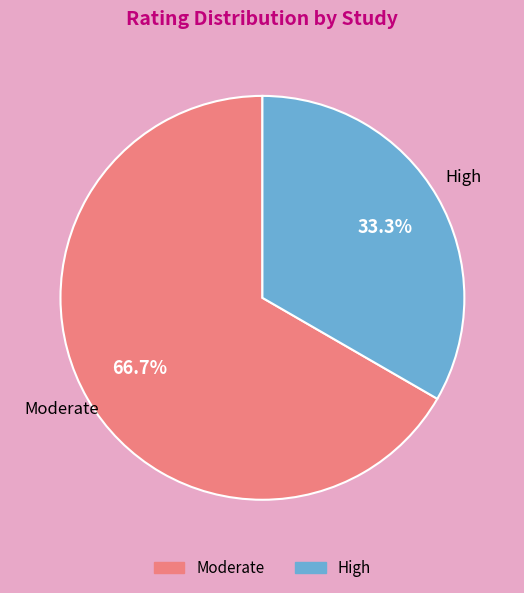

Which has a higher value, Moderate or High?

Moderate